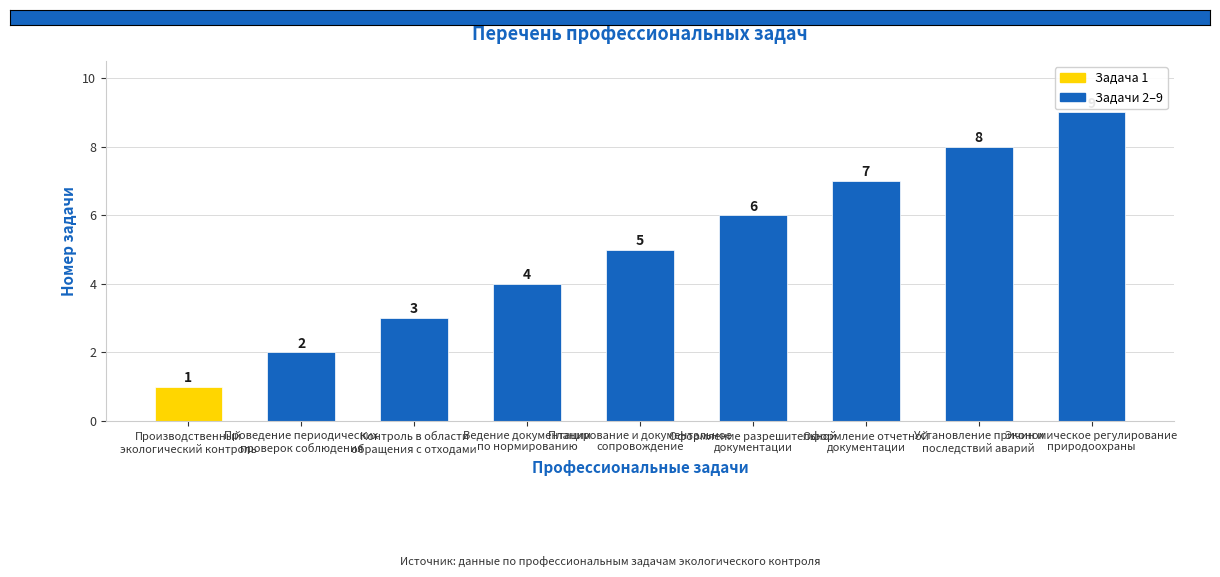

How many series are shown in this chart?

1